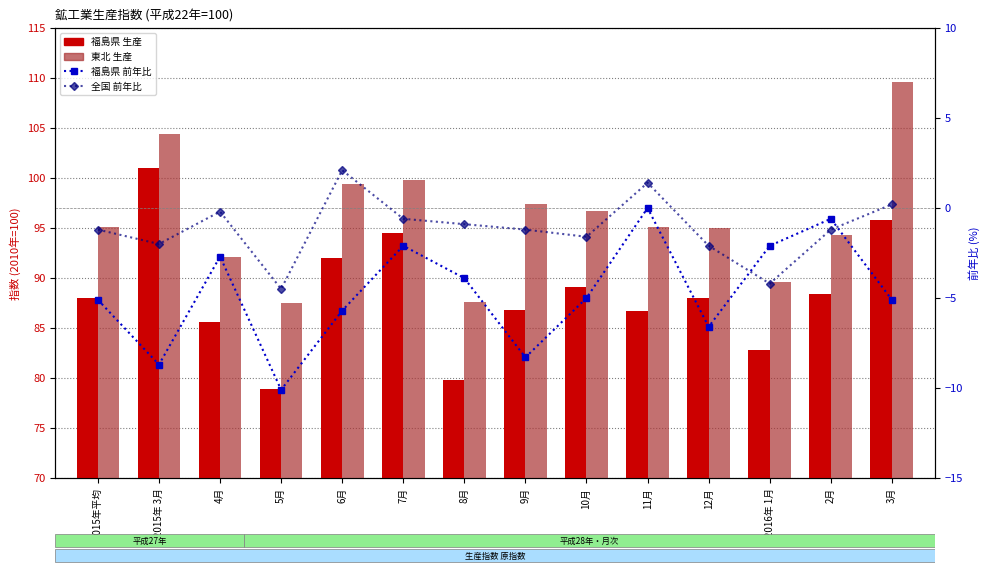

Reading left to right, list all the values displayed in this chart.

福島県 生産: 2015年平均=88.0	2015年 3月=101.0	4月=85.6	5月=78.9	6月=92.0	7月=94.5	8月=79.8	9月=86.8	10月=89.1	11月=86.7	12月=88.0	2016年 1月=82.8	2月=88.4	3月=95.8
東北 生産: 2015年平均=95.1	2015年 3月=104.4	4月=92.1	5月=87.5	6月=99.4	7月=99.8	8月=87.6	9月=97.4	10月=96.7	11月=95.1	12月=95.0	2016年 1月=89.6	2月=94.3	3月=109.6
福島県 前年比 (%): 2015年平均=-5.1	2015年 3月=-8.7	4月=-2.7	5月=-10.1	6月=-5.7	7月=-2.1	8月=-3.9	9月=-8.3	10月=-5.0	11月=0.0	12月=-6.6	2016年 1月=-2.1	2月=-0.6	3月=-5.1
全国 前年比 (%): 2015年平均=-1.2	2015年 3月=-2.0	4月=-0.2	5月=-4.5	6月=2.1	7月=-0.6	8月=-0.9	9月=-1.2	10月=-1.6	11月=1.4	12月=-2.1	2016年 1月=-4.2	2月=-1.2	3月=0.2